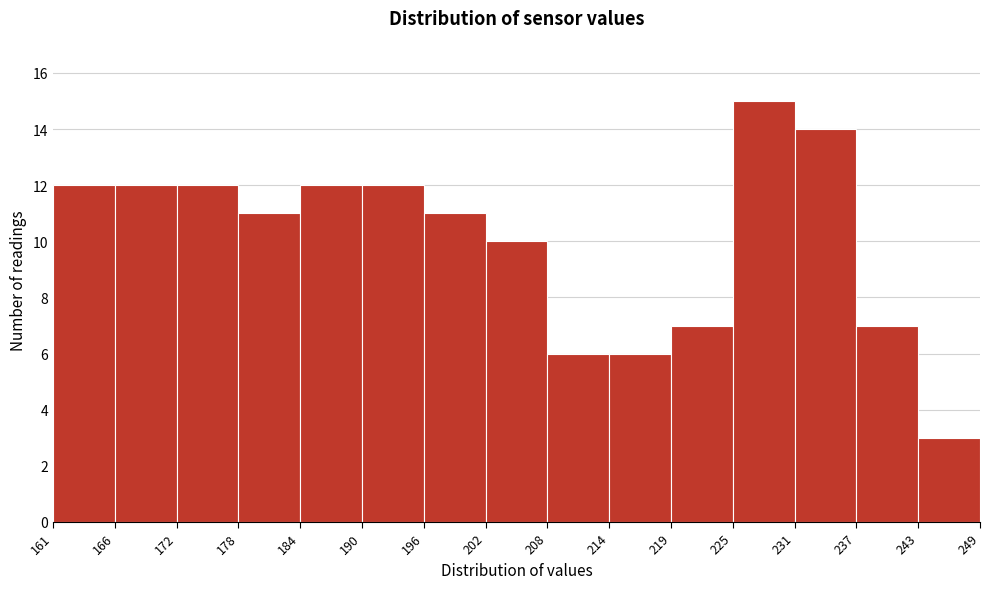

What is the height of the bar covering 172 to 178 on the x-axis? The values are not printed on the chart, so give them approximately, as read against the axis.

12